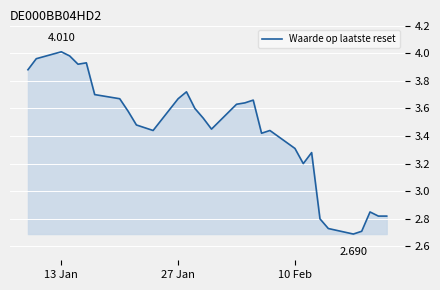

What is the greatest value displayed?

4.0